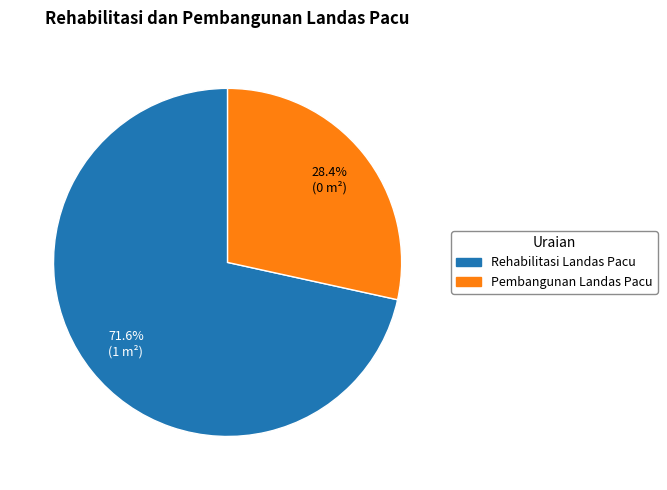

Rank the categories by value from lowest to highest.

Pembangunan Landas Pacu, Rehabilitasi Landas Pacu